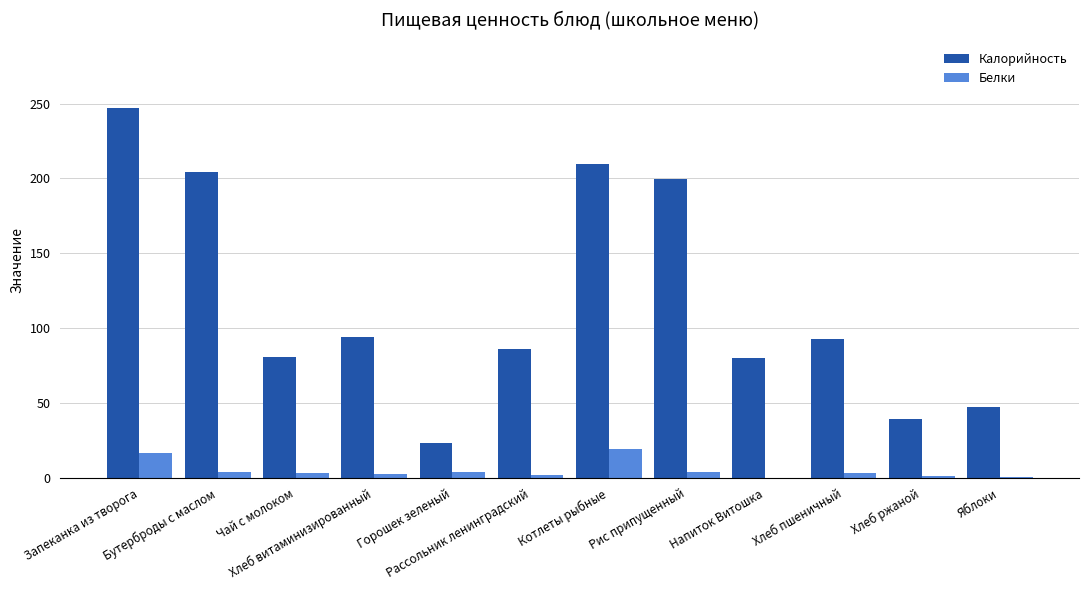

Which series changed the most between Хлеб витаминизированный and Рис припущенный?

Калорийность